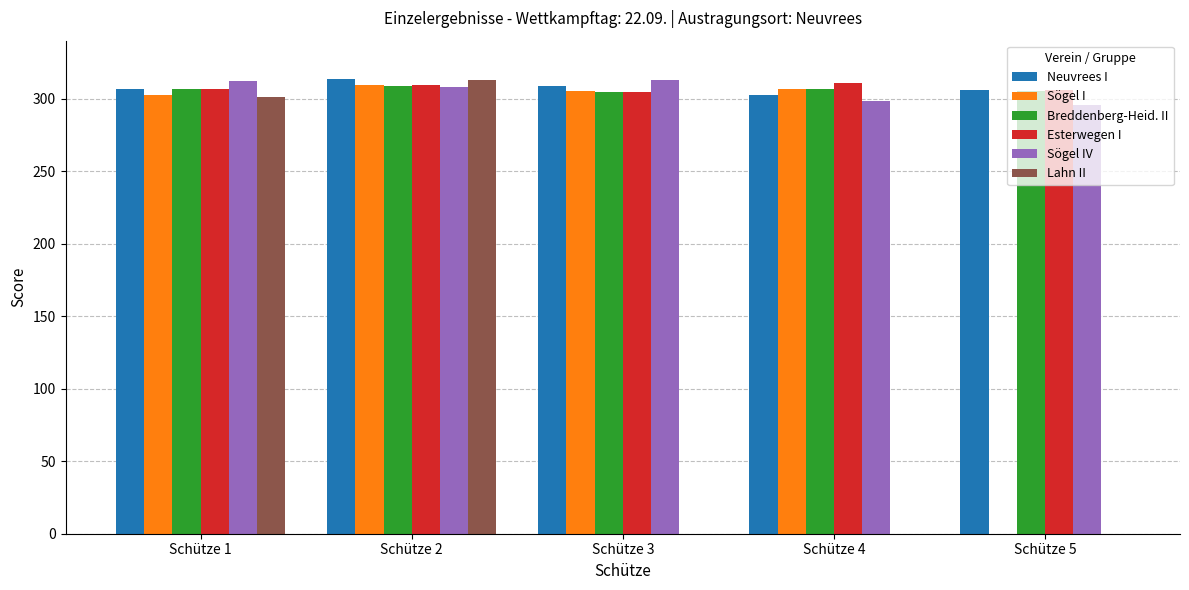

True or false: Breddenberg-Heid. II has a value of 502.5 at Schütze 3.

False